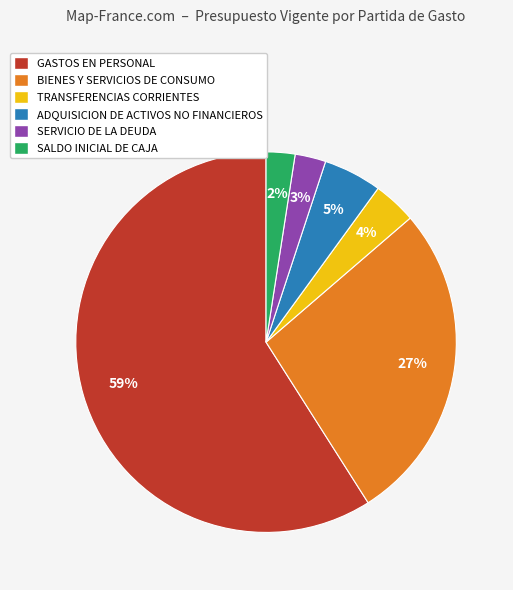

Which slice is the largest?

GASTOS EN PERSONAL